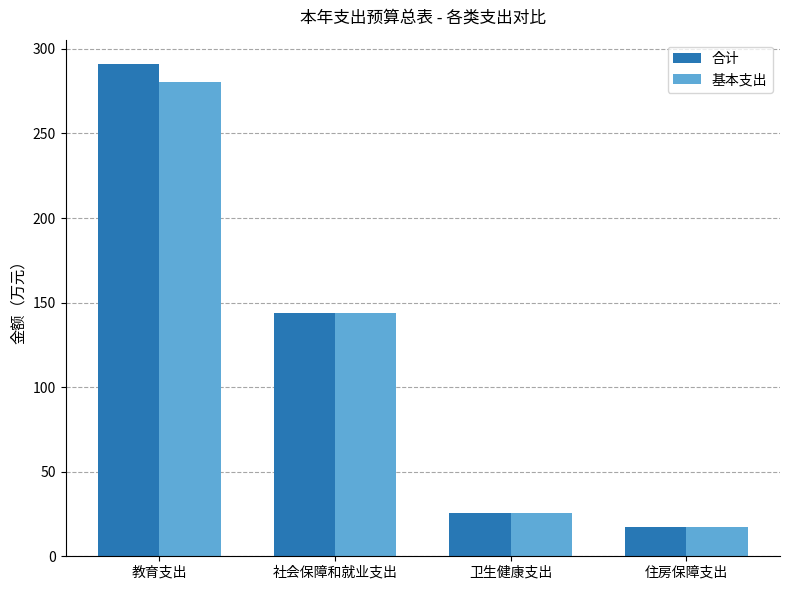

How many data points in 合计 are above 143?

2